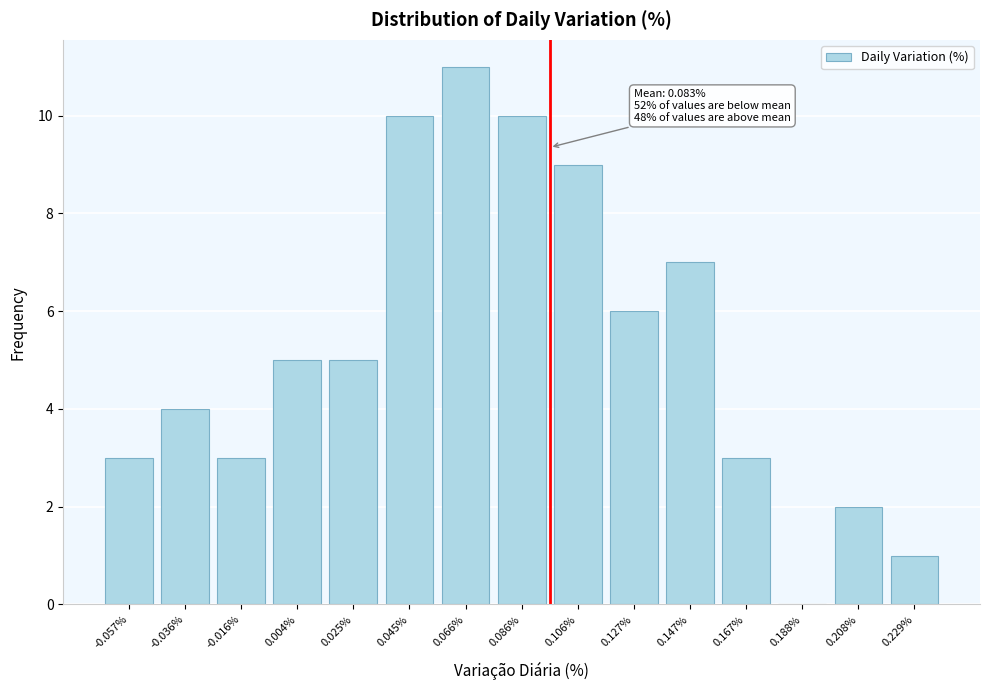

Reading left to right, extract all data points from this chart.

-0.057%=3	-0.036%=4	-0.016%=3	0.004%=5	0.025%=5	0.045%=10	0.066%=11	0.086%=10	0.106%=9	0.127%=6	0.147%=7	0.167%=3	0.188%=0	0.208%=2	0.229%=1